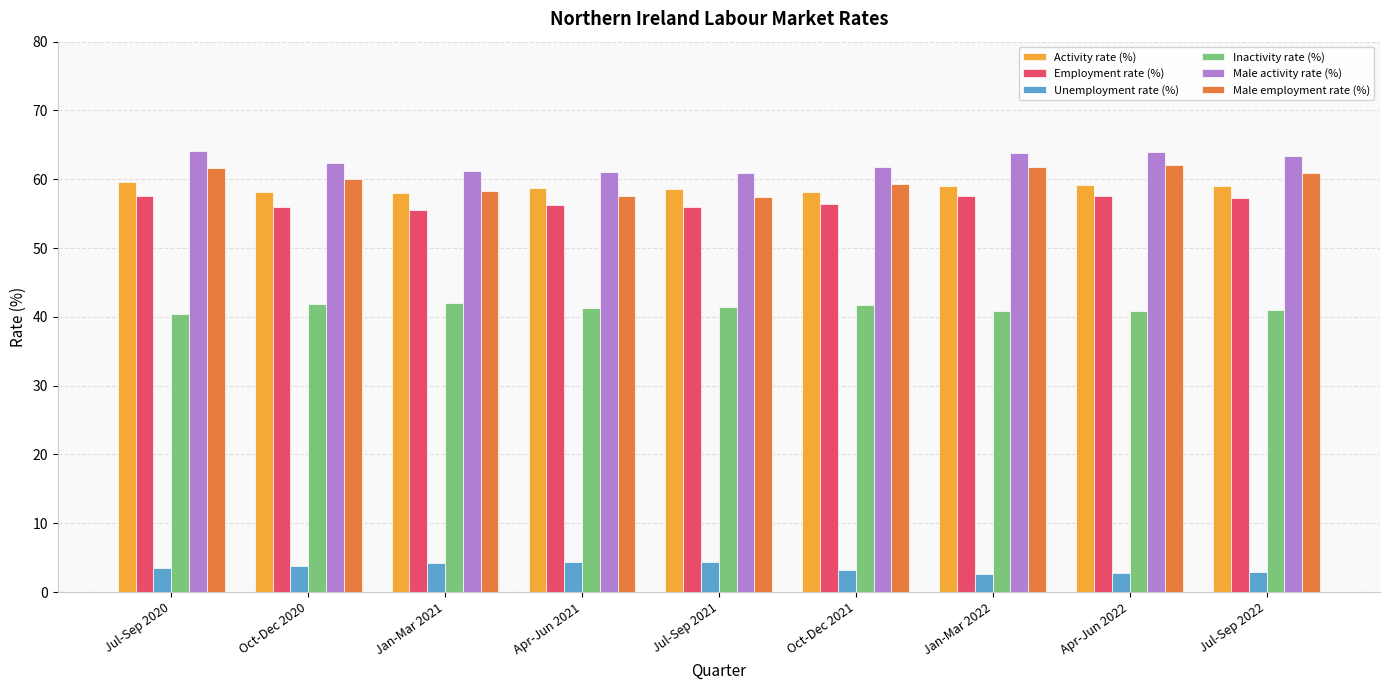

What is the sum of all Employment rate (%) values?

510.0